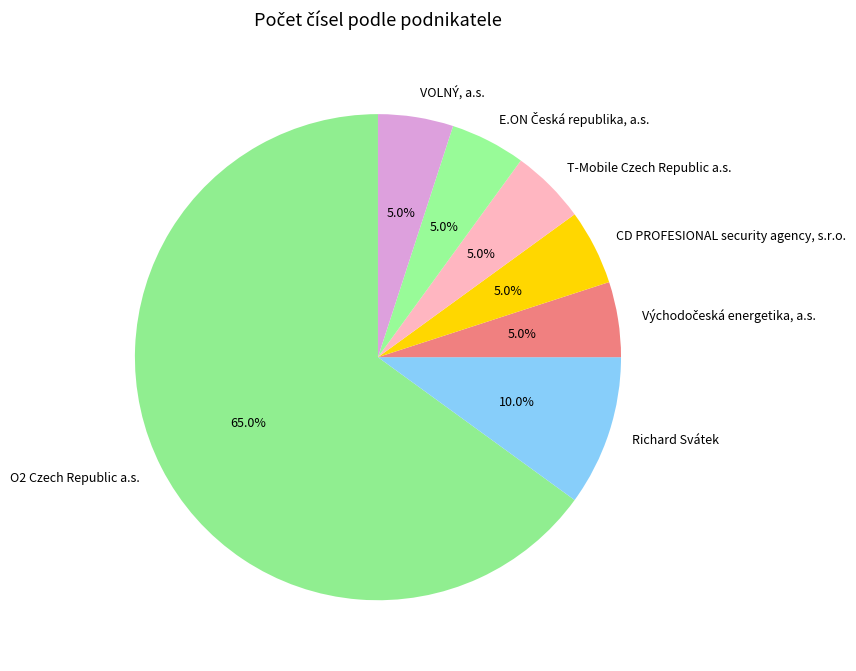

Which slice represents more than half of the pie?

O2 Czech Republic a.s.